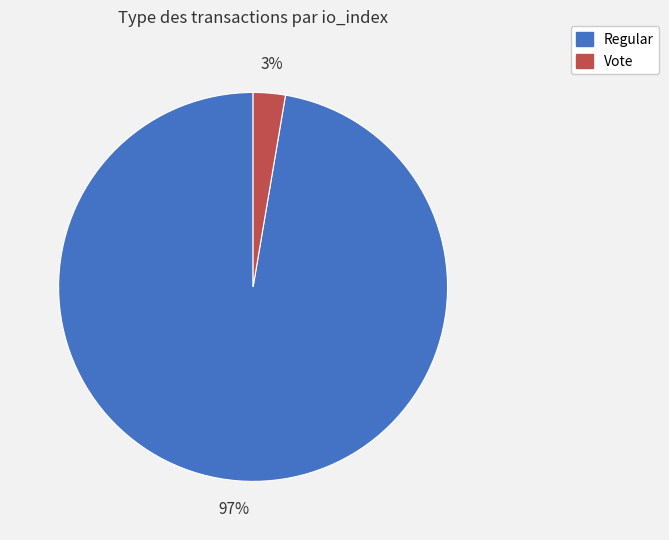

Which category has the biggest portion of the pie?

Regular